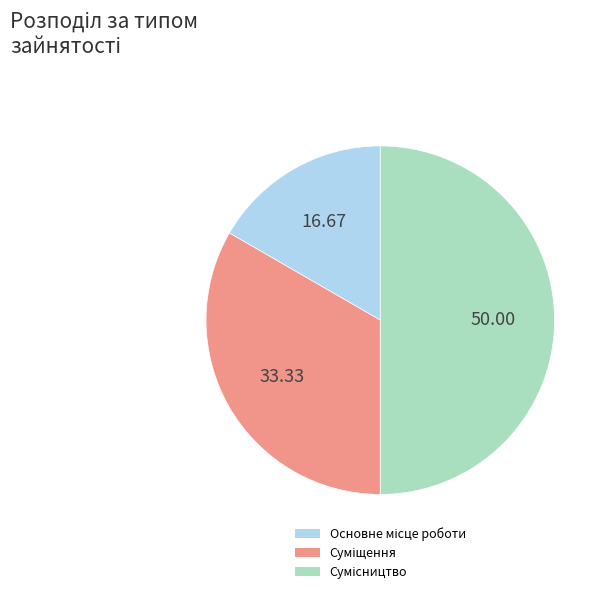

Does any single category account for the majority?

No